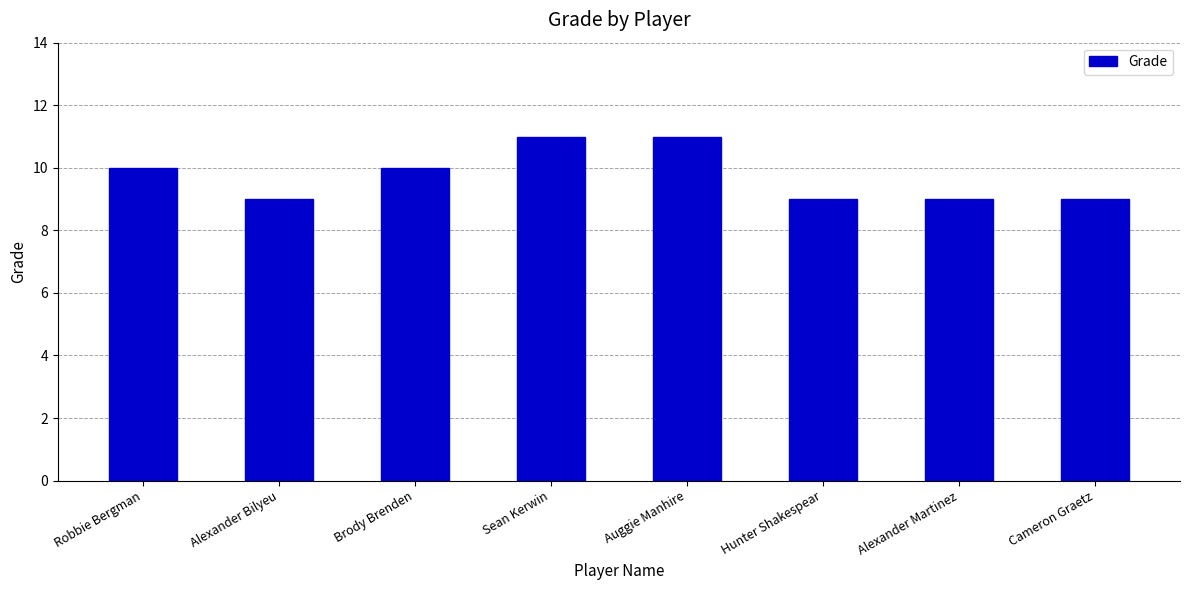

How many bars are there in total?

8